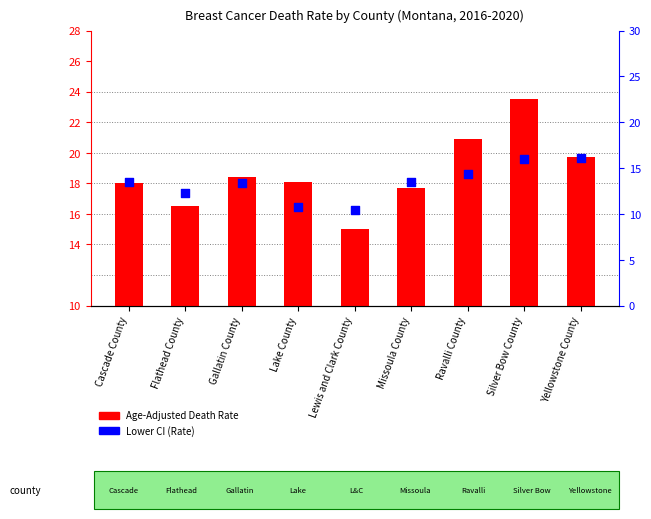

What are all the series names shown in the legend?

Age-Adjusted Death Rate, Lower CI (Rate)